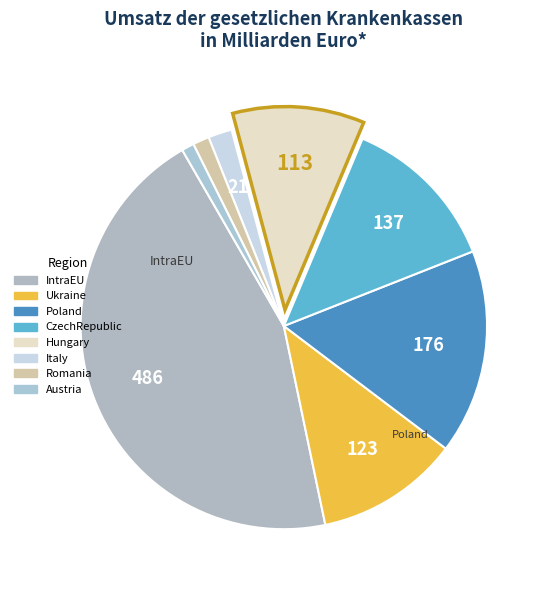

Is it true that Hungary is 22% of the pie?

False